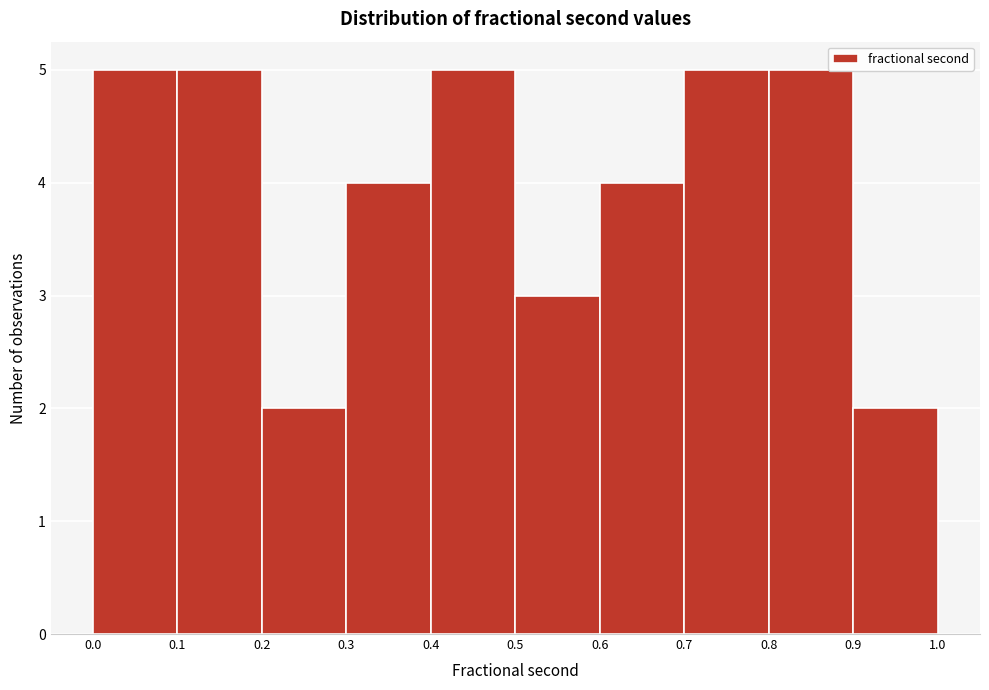

How tall is the bar that spans 0.5 to 0.6 on the x-axis? The values are not printed on the chart, so give them approximately, as read against the axis.

3